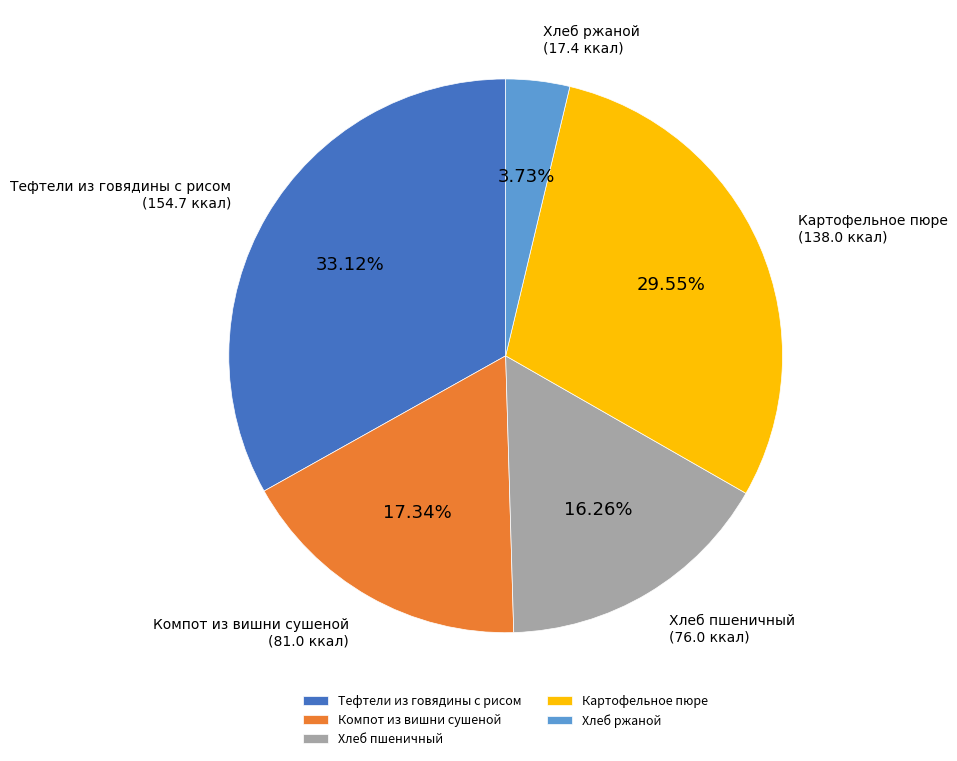

To the nearest percent, what is the combined percentage of Компот из вишни сушеной and Хлеб пшеничный?

34%